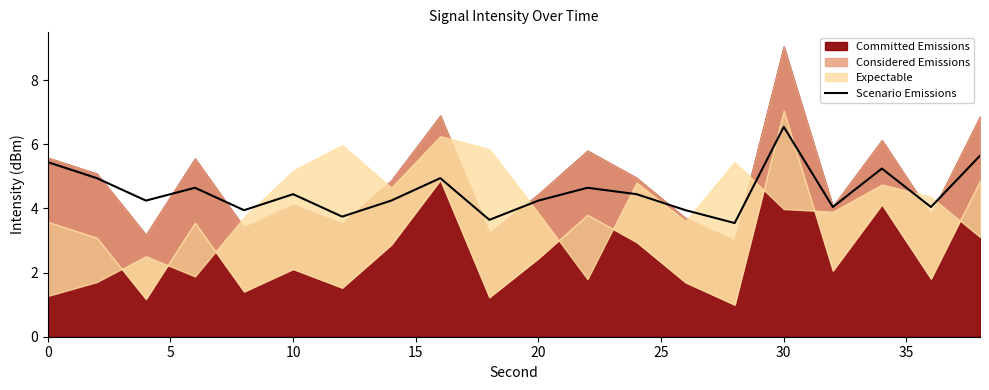

The value of Scenario Emissions at 10 is 7.6. True or false?

False